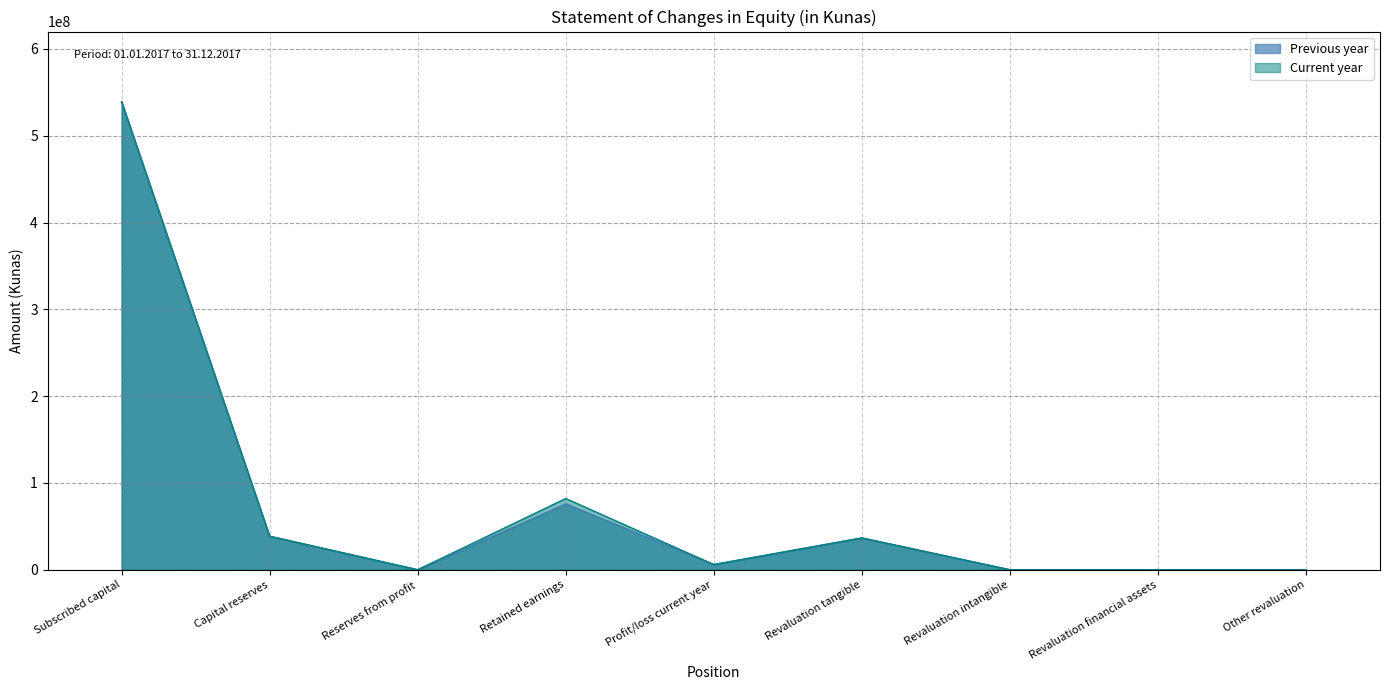

Where does the Previous year series first go above 6066564?

Subscribed capital